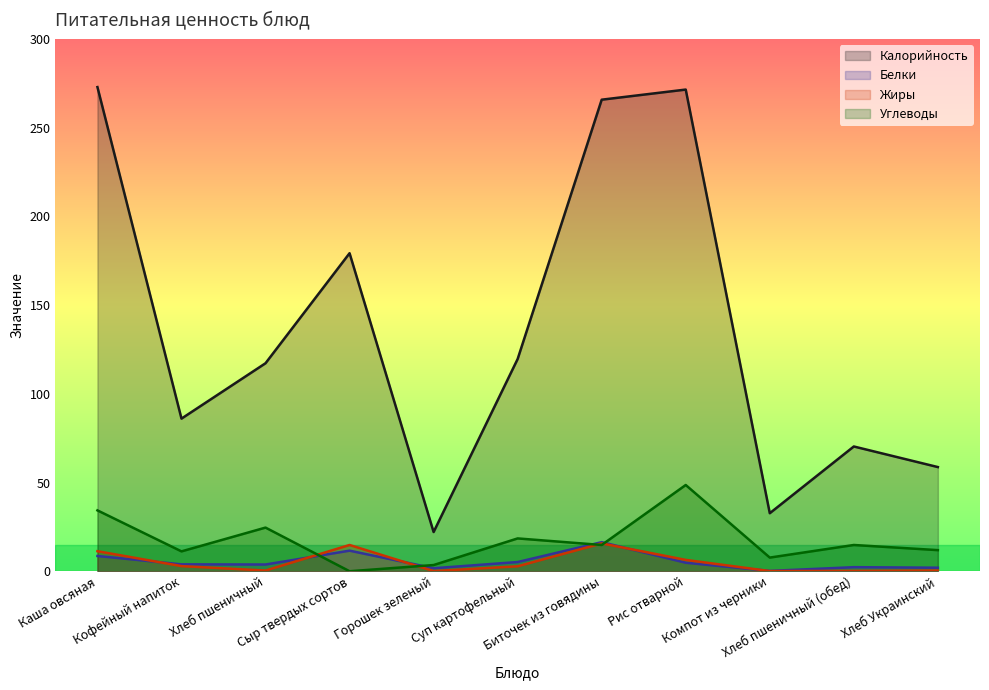

Where is Калорийность nearest to the value 147?

Суп картофельный